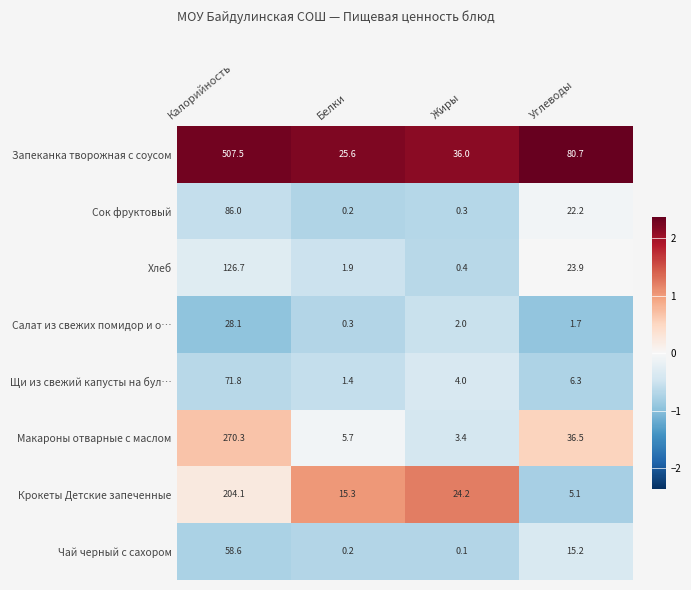

Count the number of data series in this chart.

8